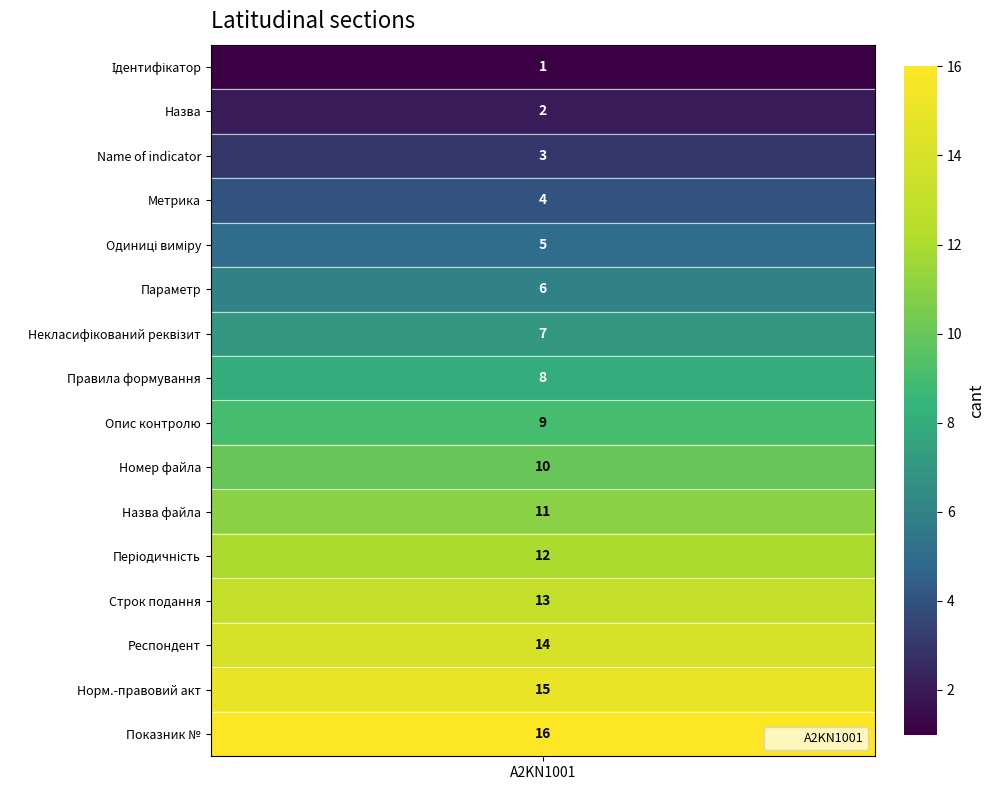

Reading right to left, transcribe all the data shown in this chart.

15=16	14=15	13=14	12=13	11=12	10=11	9=10	8=9	7=8	6=7	5=6	4=5	3=4	2=3	1=2	0=1